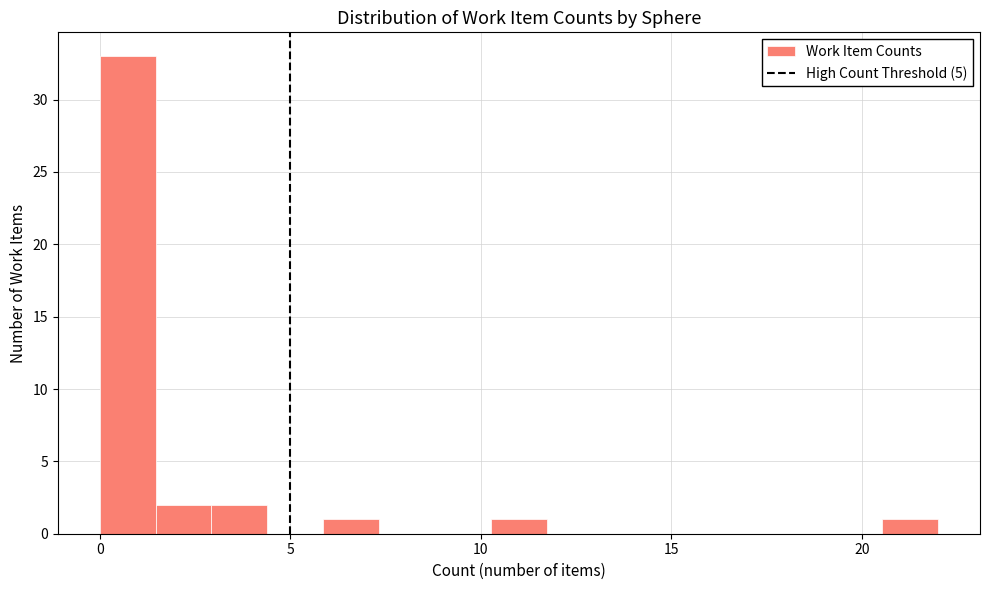

Read against the x-axis, roughly where is the centre of the tallest bar?

0.5